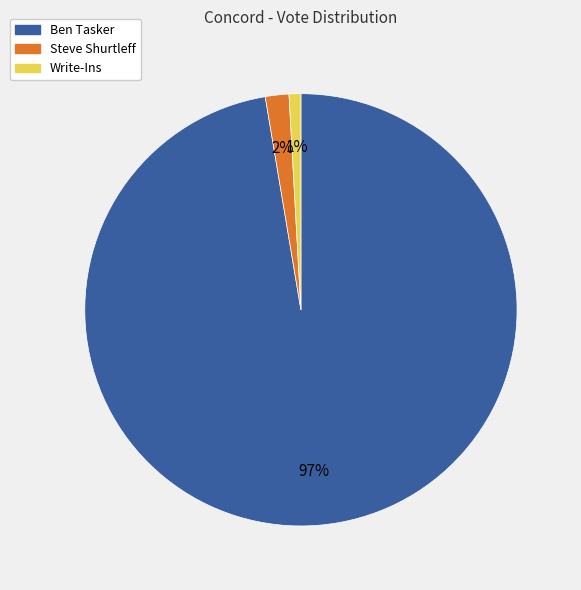

What percentage is the Steve Shurtleff slice, to the nearest percent?

2%